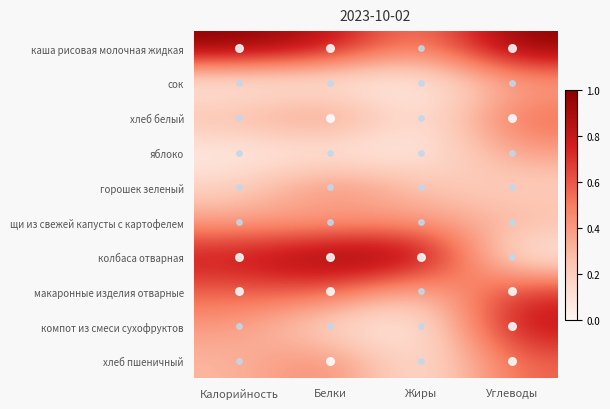

At Жиры, list the series in order from largest to smallest.

колбаса отварная, каша рисовая молочная жидкая, щи из свежей капусты с картофелем, горошек зеленый, макаронные изделия отварные, хлеб белый, яблоко, хлеб пшеничный, сок, компот из смеси сухофруктов